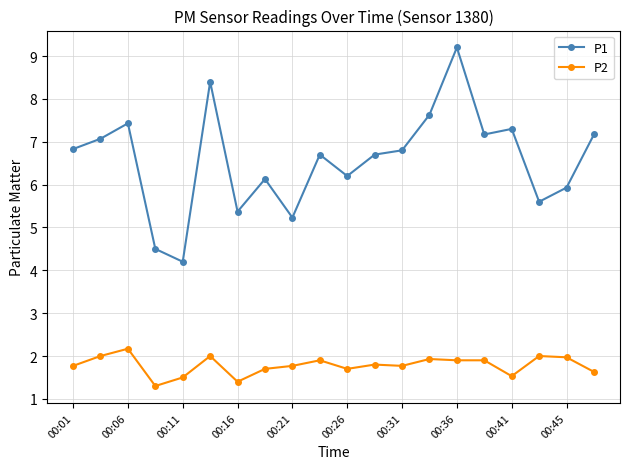

True or false: P1 and P2 cross at least once.

False